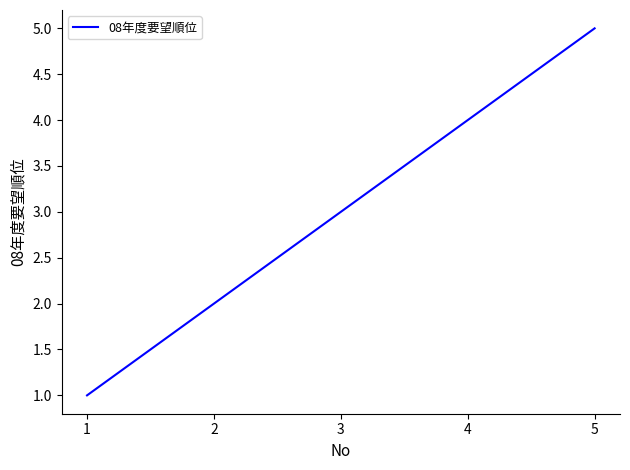

Reading left to right, what are all the values shown in this chart?

1	2	3	4	5